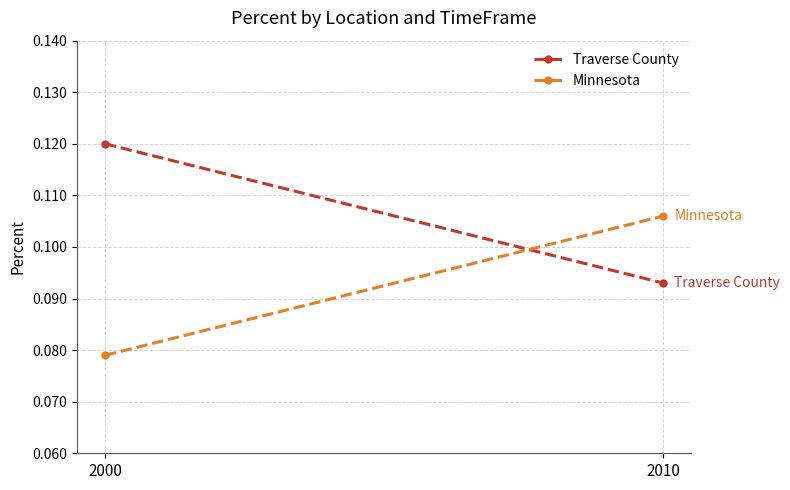

How many lines are shown in the chart?

2